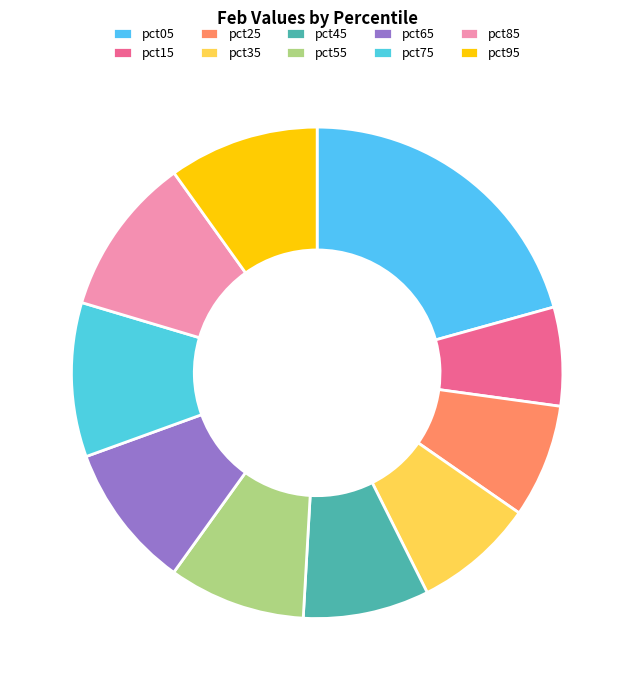

The pct95 slice represents 21% of the pie. True or false?

False